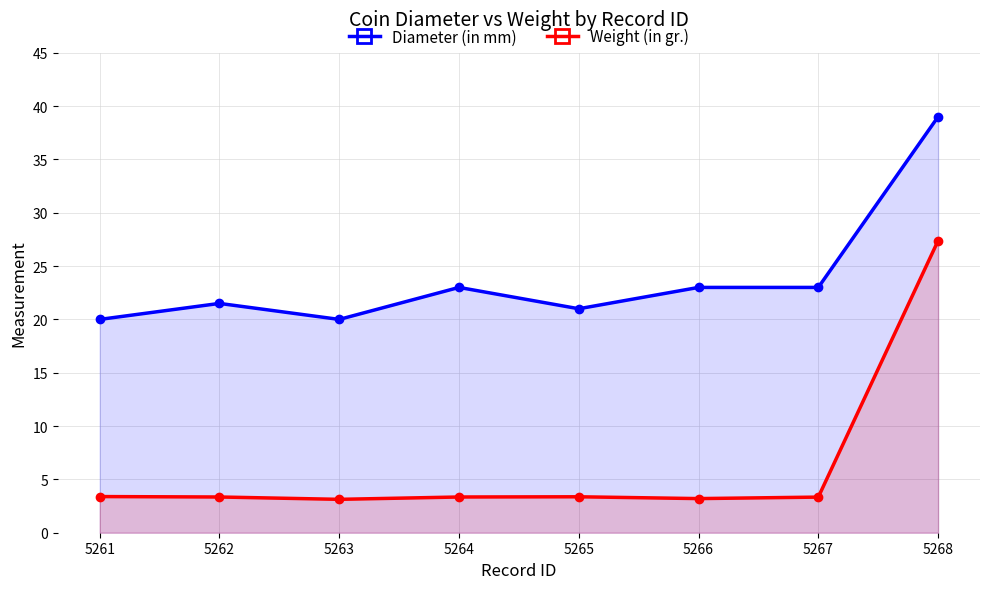

True or false: Weight (in gr.) and Diameter (in mm) cross at least once.

False